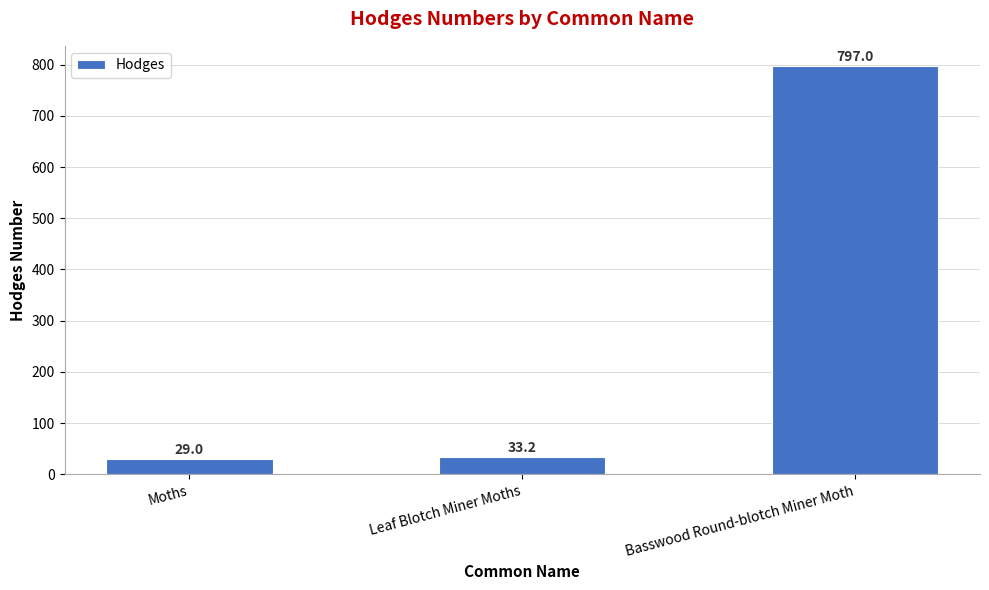

What is the sum of all values?

859.2